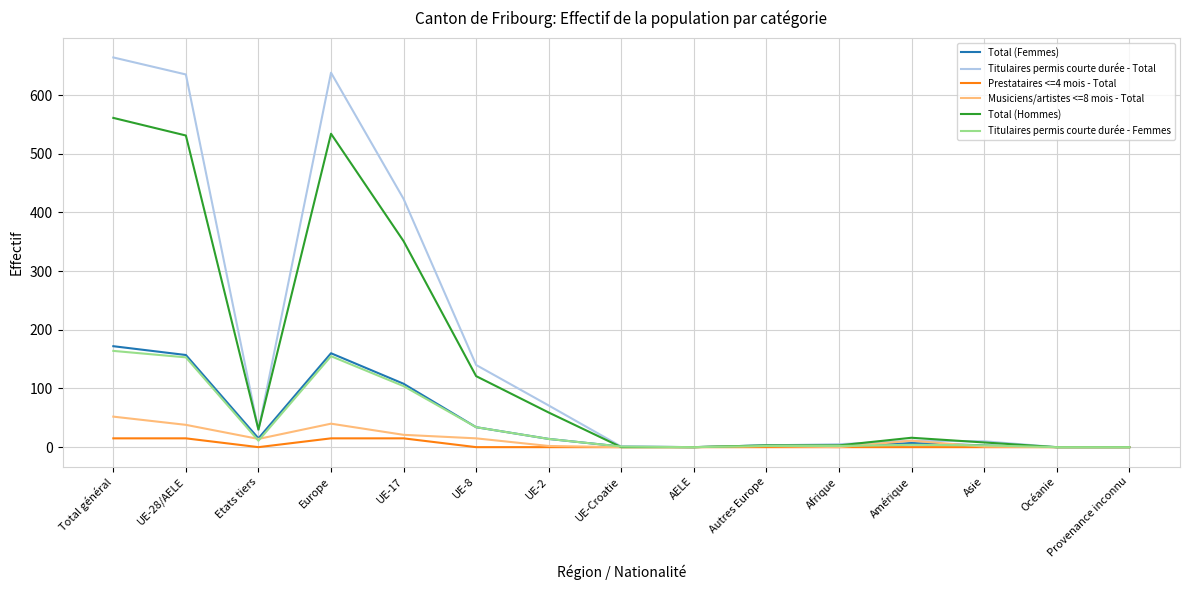

Which series has the largest range (max minus min)?

Titulaires permis courte durée - Total